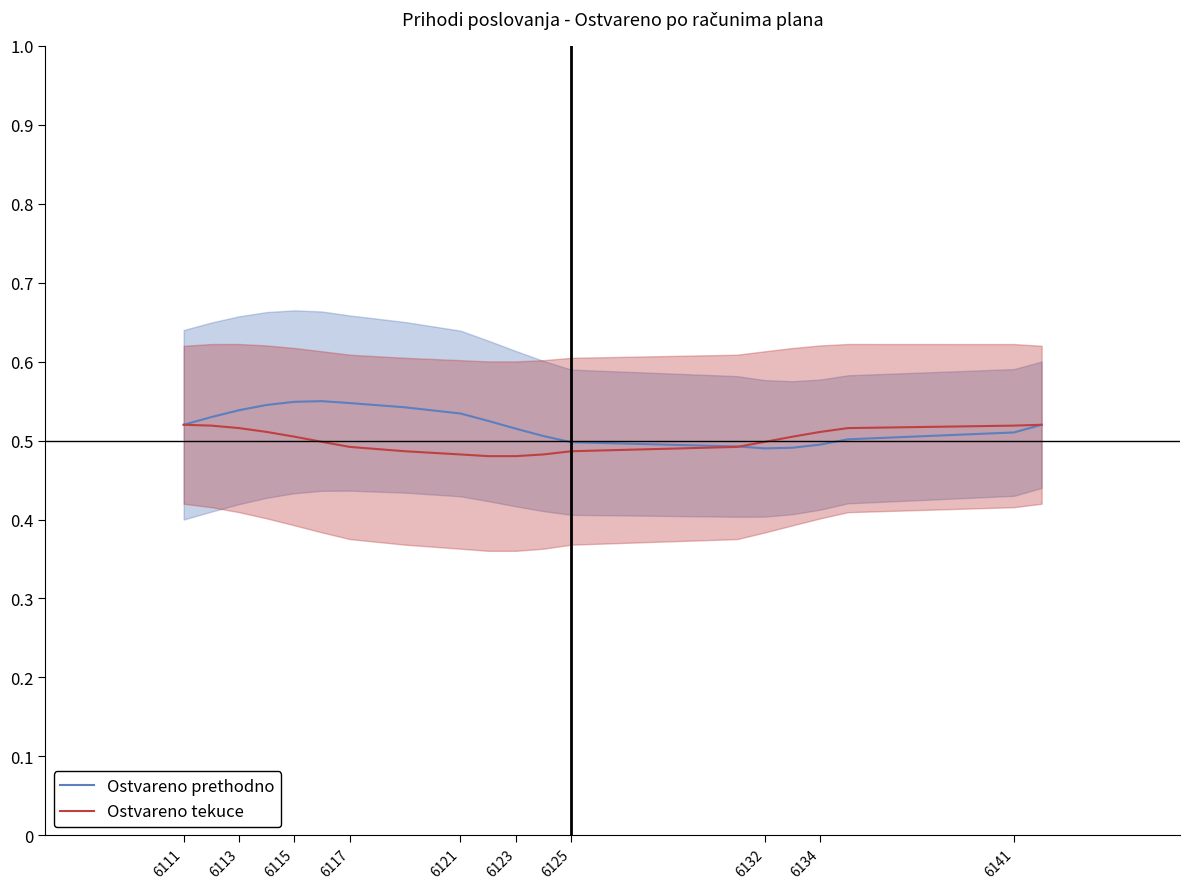

Is it true that Ostvareno tekuce equals 0.8 at 6123?

False